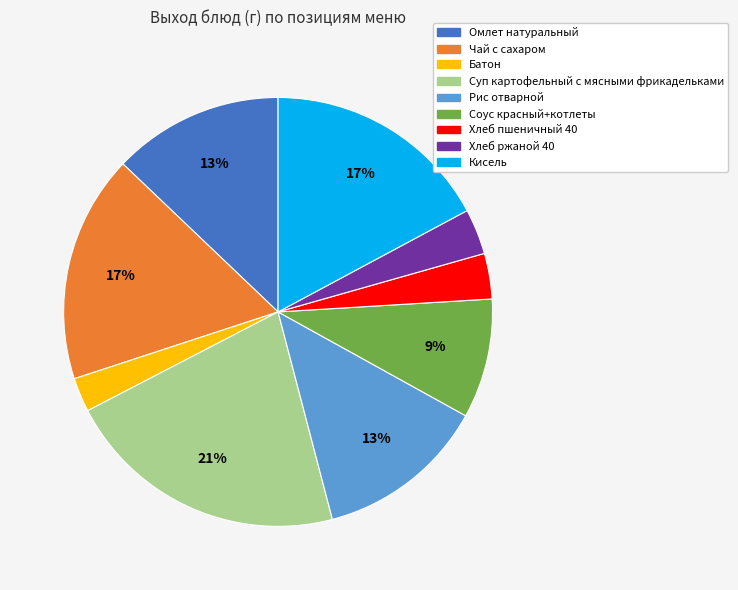

To the nearest percent, what is the average slice percentage?

11%